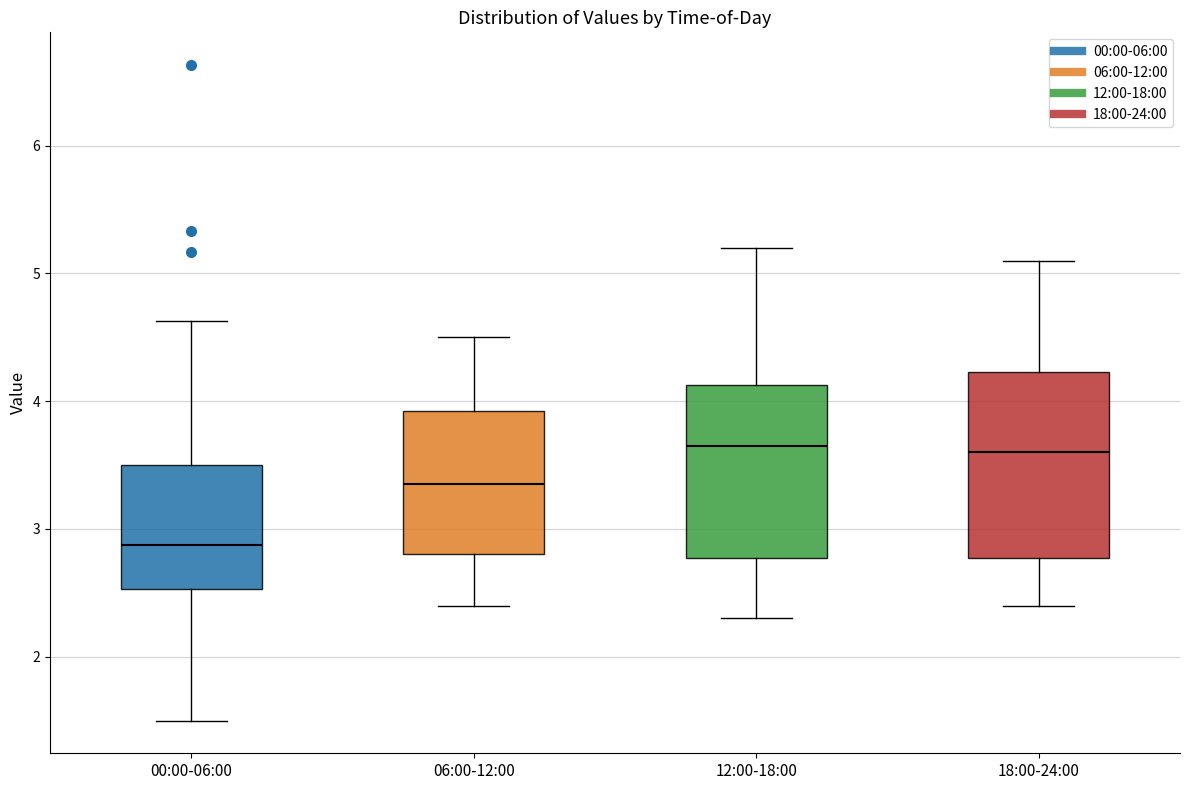

Reading left to right, transcribe this box plot: for each box, give where its median line is, the range the box spans, and where its two whiskers end, as read against the y-axis. The values are not printed on the chart, so give them approximately, as read against the axis.

00:00-06:00: median 2.9, box 2.5 to 3.5, whiskers 1.5 to 4.6
06:00-12:00: median 3.4, box 2.8 to 3.9, whiskers 2.4 to 4.5
12:00-18:00: median 3.7, box 2.8 to 4.1, whiskers 2.3 to 5.2
18:00-24:00: median 3.6, box 2.8 to 4.2, whiskers 2.4 to 5.1